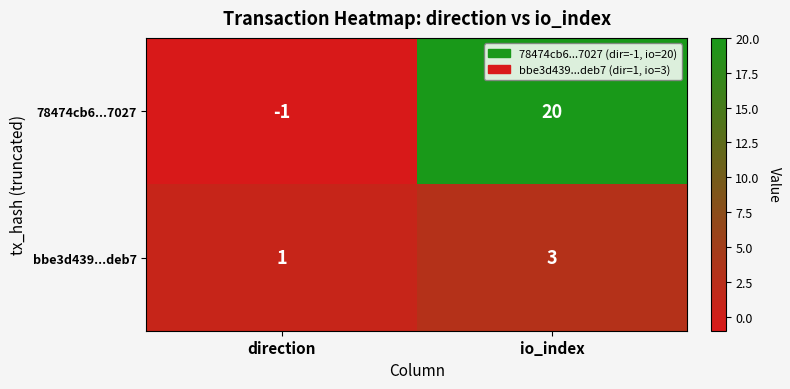

What is the greatest value displayed?

20